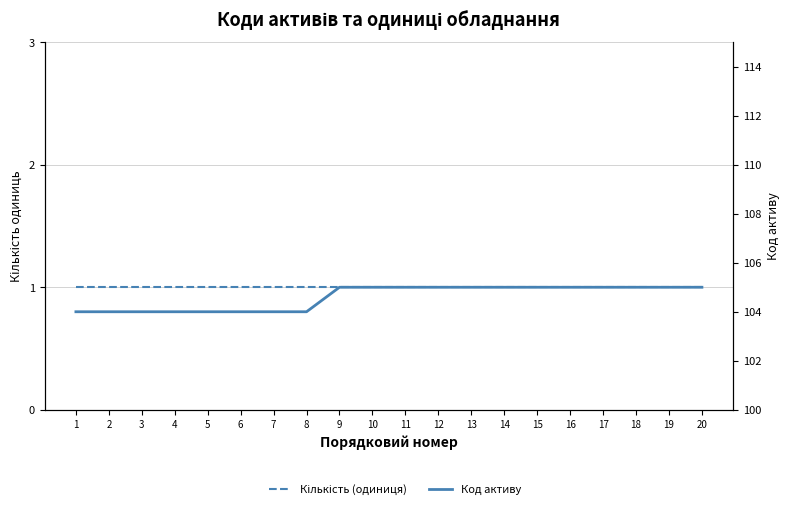

Does the chart display data point markers on the line(s)?

No